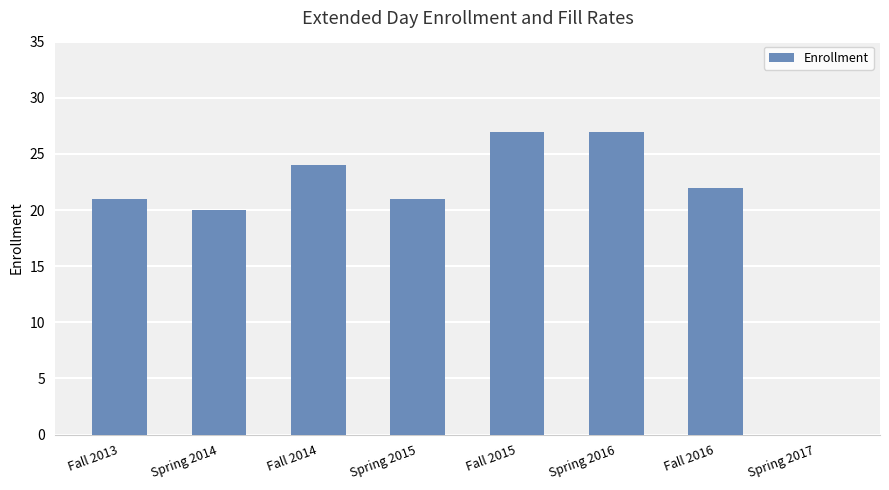

Is it true that the value at Fall 2015 is 11?

False